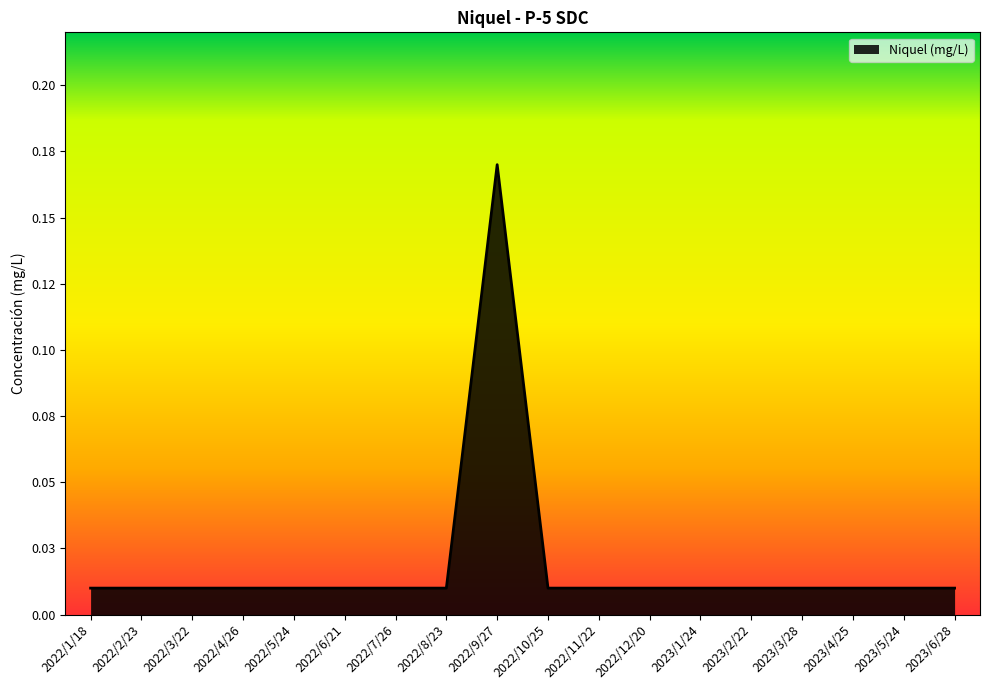

Which has a higher value, 2022/9/27 or 2022/3/22?

2022/9/27